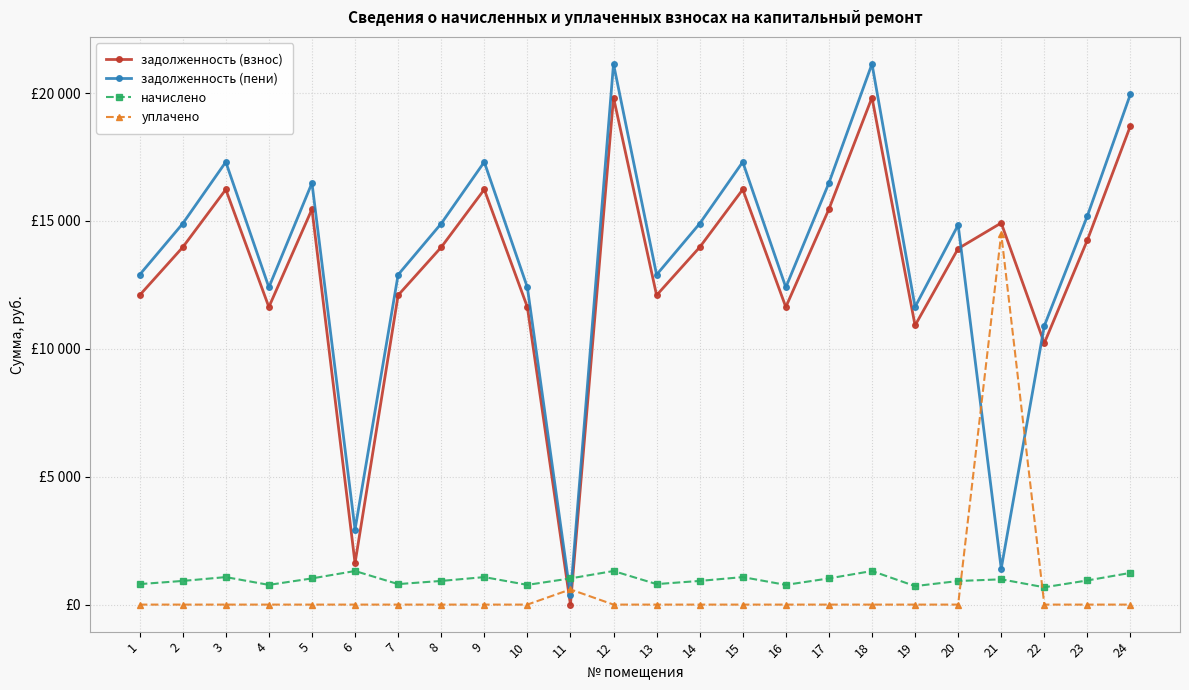

What are all the series names shown in the legend?

задолженность (взнос), задолженность (пени), начислено, уплачено